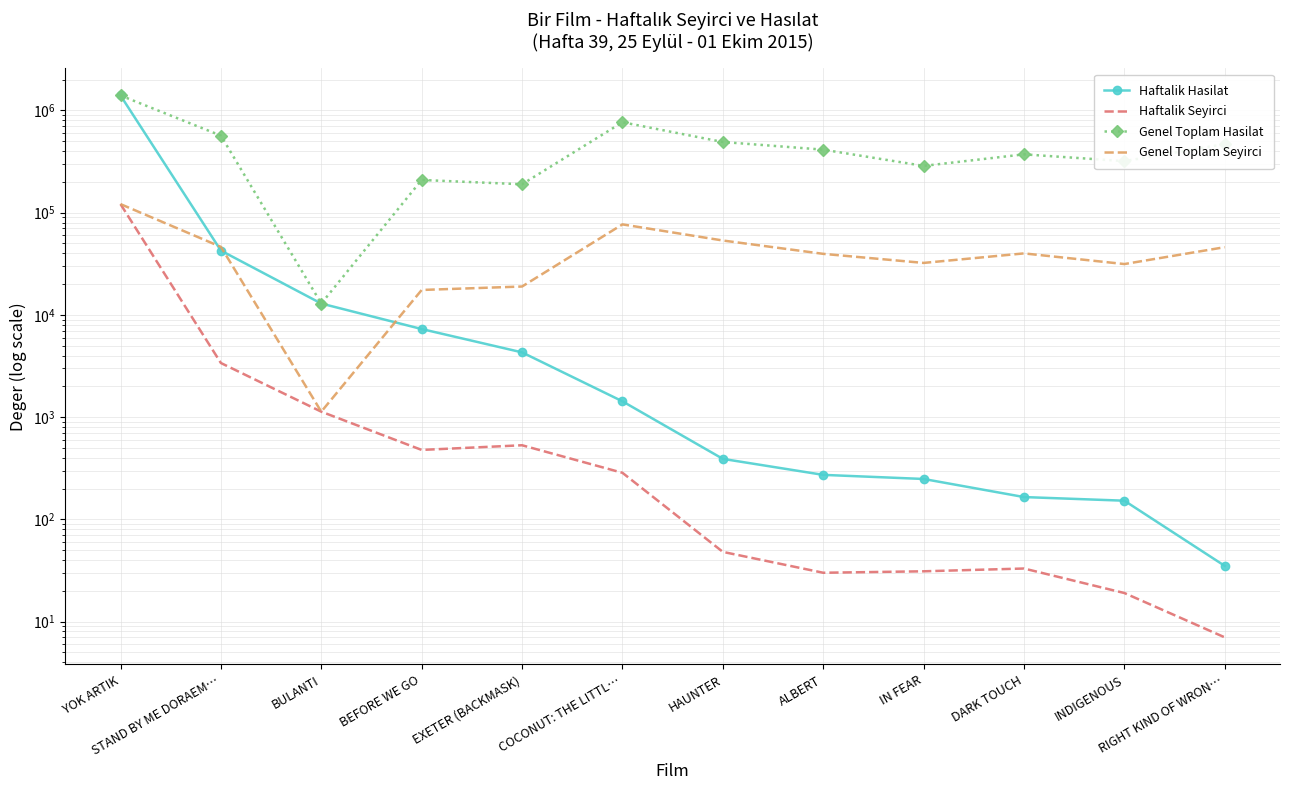

Is the value of Genel Toplam Seyirci at EXETER (BACKMASK) greater than the value of Haftalik Hasilat at DARK TOUCH?

Yes